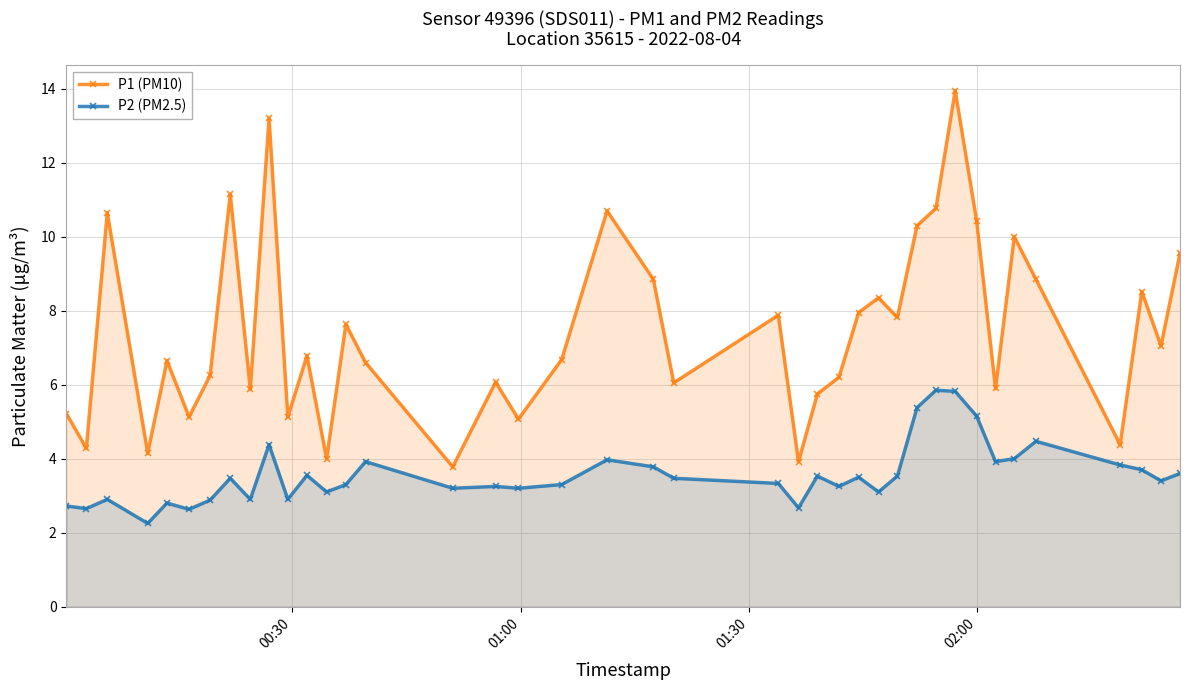

How many interior local valleys does the P2 (PM2.5) series have?

13